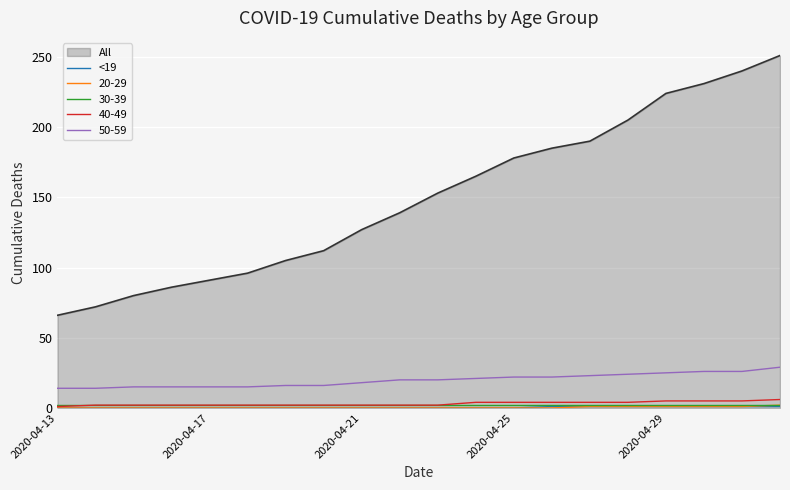

Does the chart display data point markers on the line(s)?

No